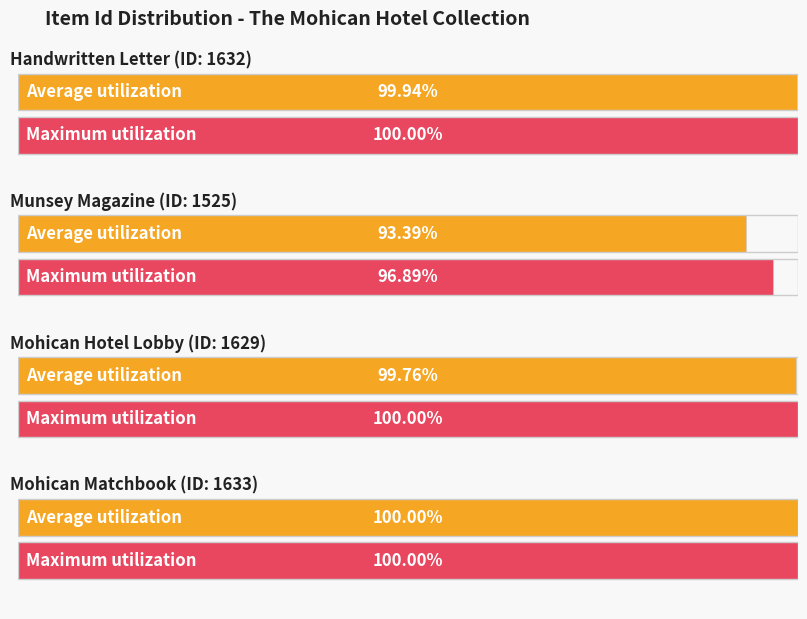

Does the chart contain any negative values?

No